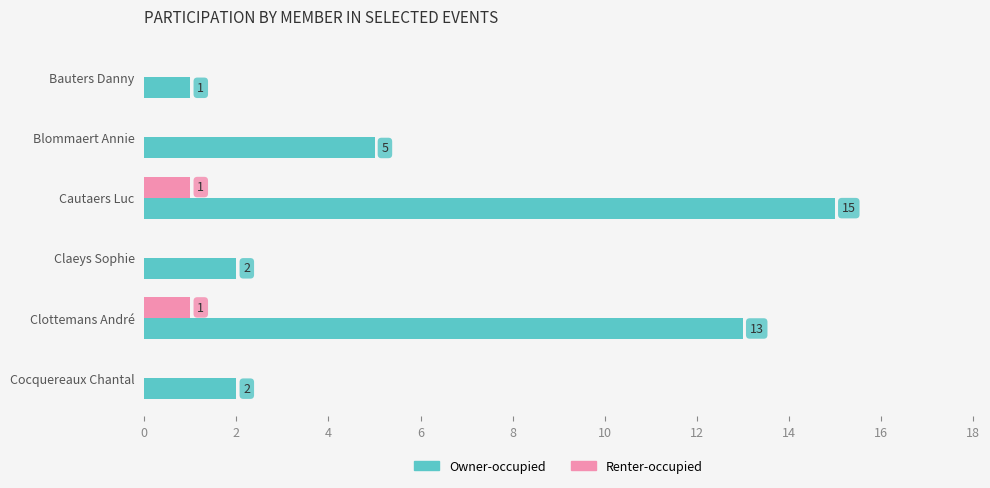

Is it true that Renter-occupied equals 1 at Cautaers Luc?

True